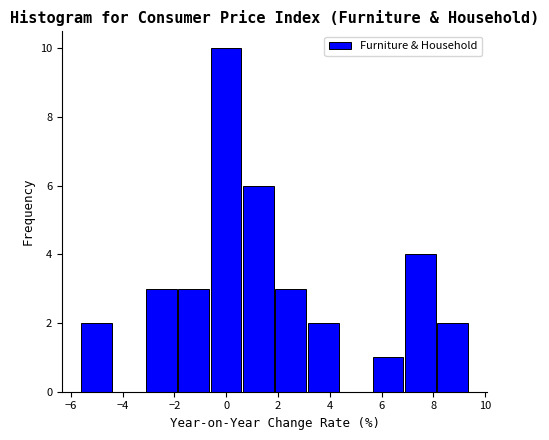

Reading left to right, transcribe this chart: for each bar, give the range it covers on the x-axis and its height. Neither the bar edges nor the heights are printed on the chart, so give them approximately, as read against the axes.

-5.60 to -4.35: 2
-4.35 to -3.10: 0
-3.10 to -1.85: 3
-1.85 to -0.60: 3
-0.60 to 0.65: 10
0.65 to 1.90: 6
1.90 to 3.15: 3
3.15 to 4.40: 2
4.40 to 5.65: 0
5.65 to 6.90: 1
6.90 to 8.15: 4
8.15 to 9.40: 2